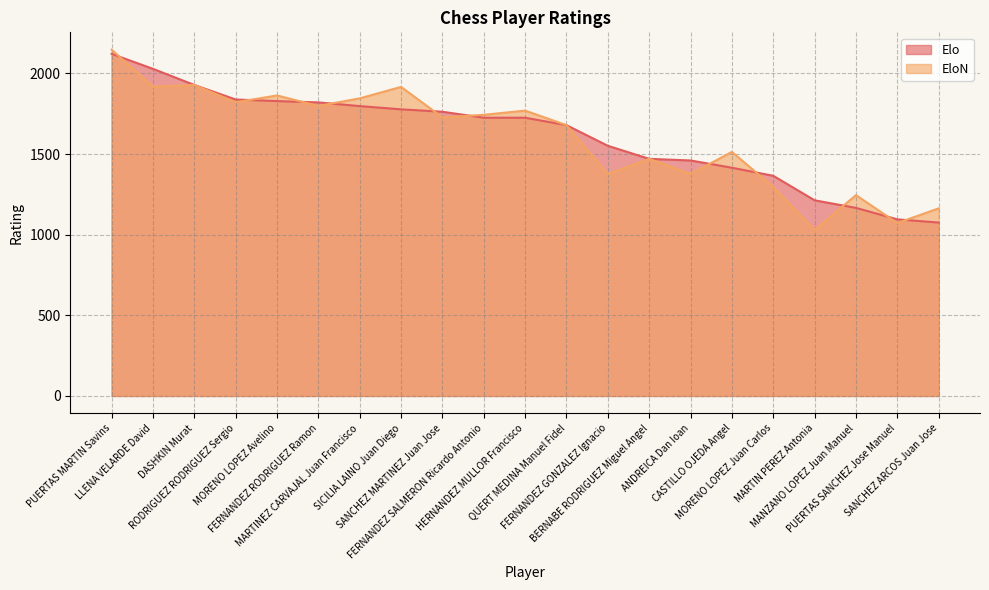

How many times do Elo and EloN cross each other?

11